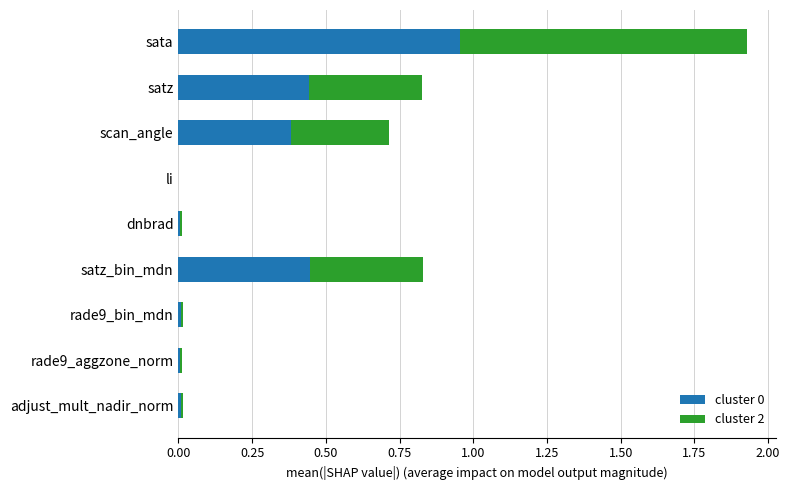

What is the sum of all cluster 0 values?

2.3